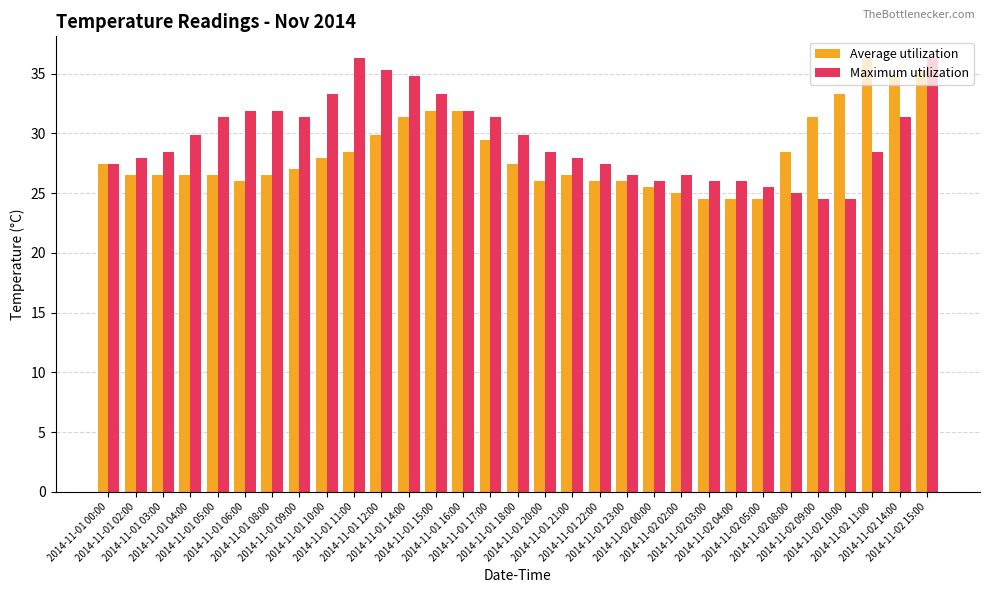

What is the value of the Maximum utilization bar at the 12th from the left?

34.8